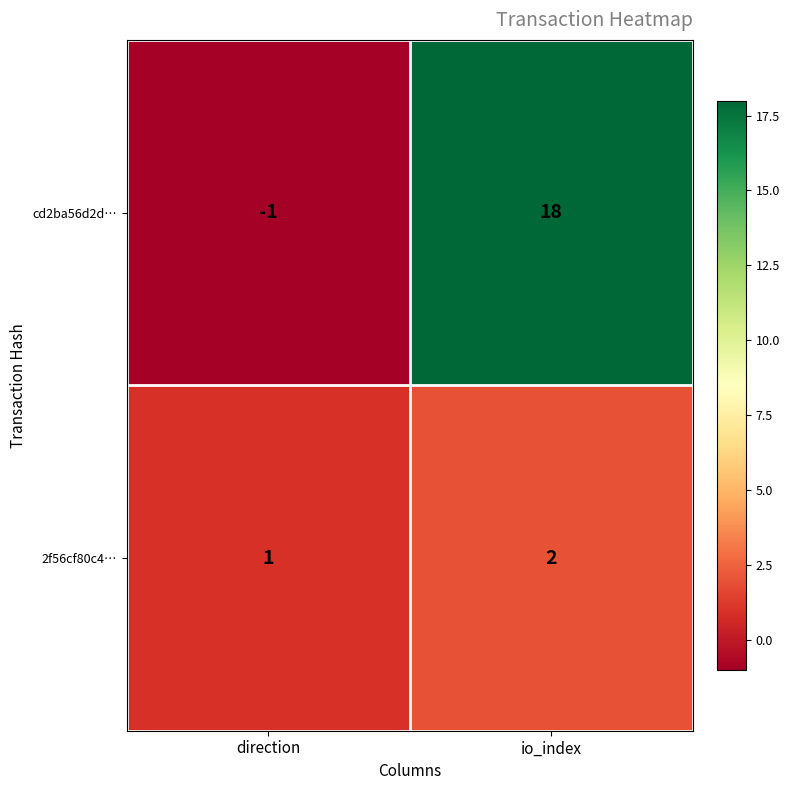

What is the difference between the highest and lowest values at io_index?

16